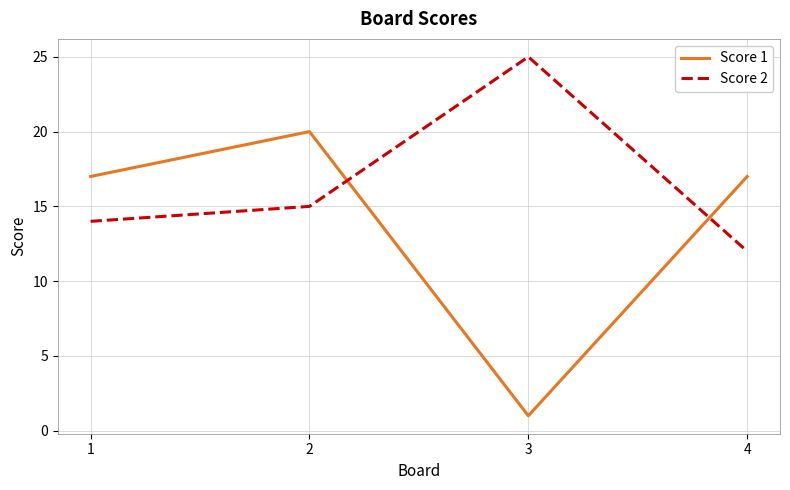

Which category has the highest value across all series?

3